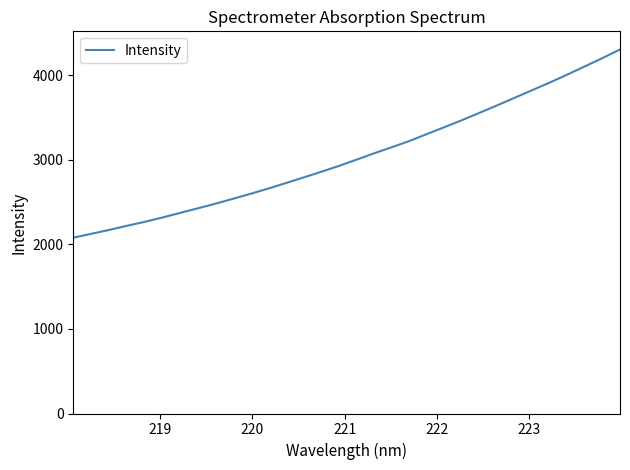

What is the difference between the maximum and minimum values?

2223.7